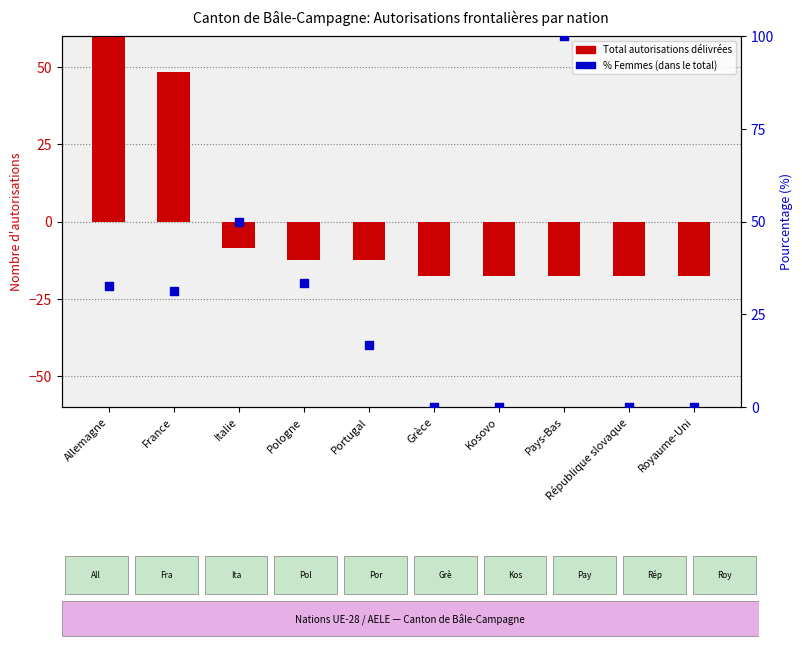

What are all the series names shown in the legend?

Total autorisations délivrées, % Femmes (dans le total)